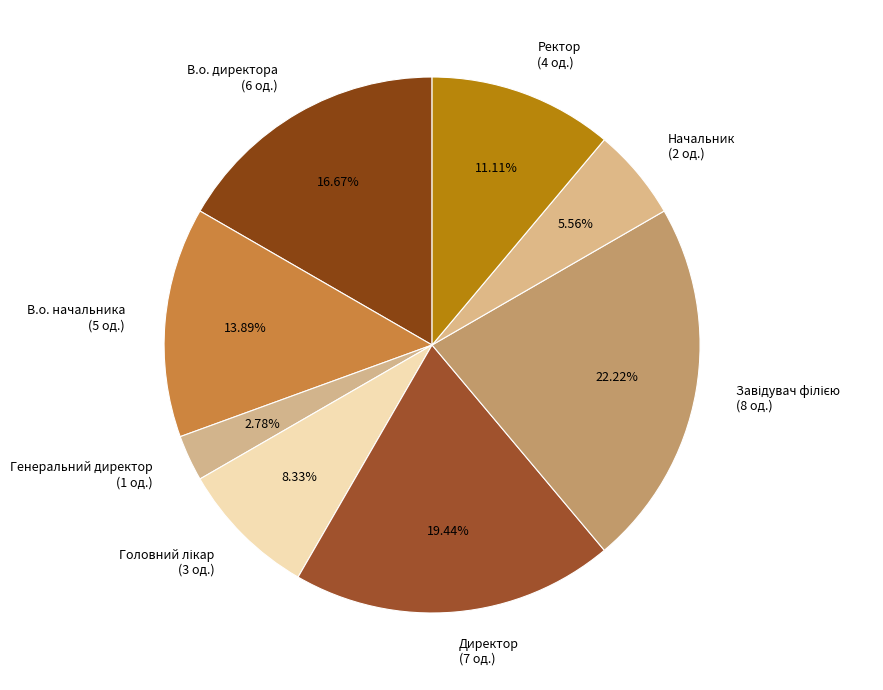

Which slice is the smallest?

Генеральний директор